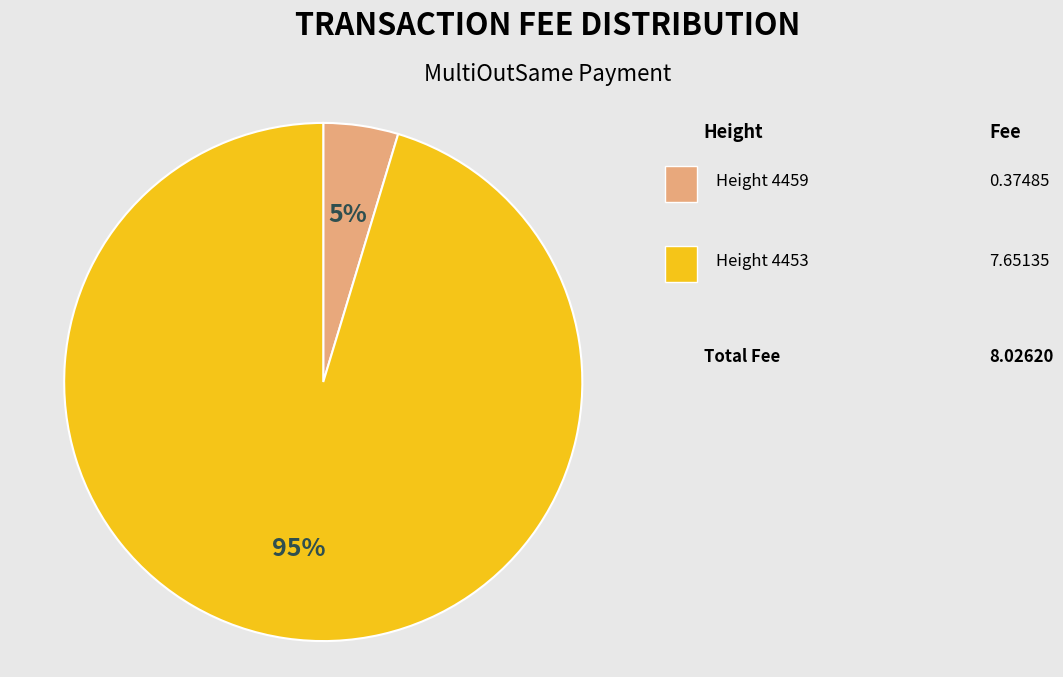

To the nearest percent, what is the average slice percentage?

50%